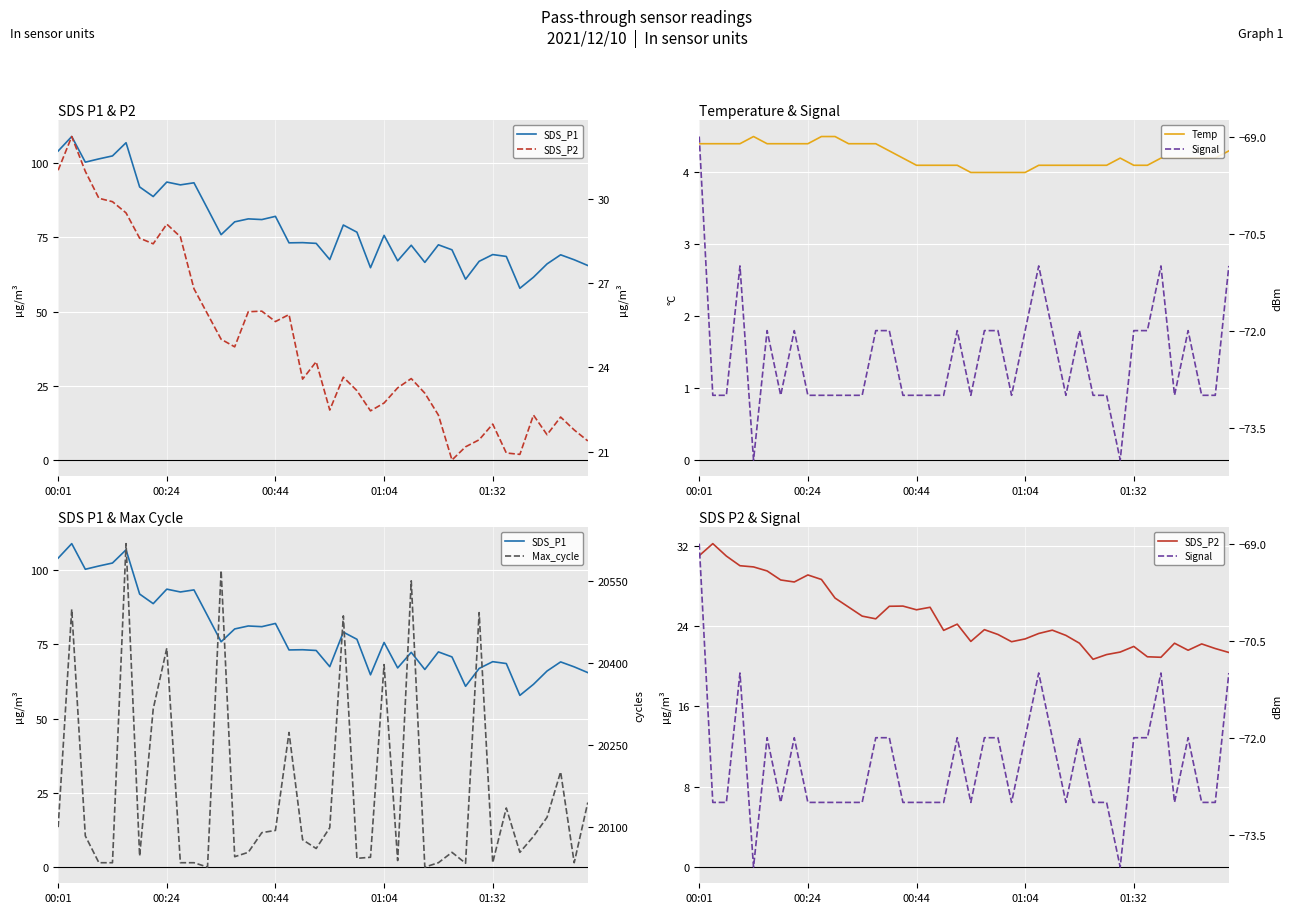

Is it true that Temp equals 4.1 at 18?

True